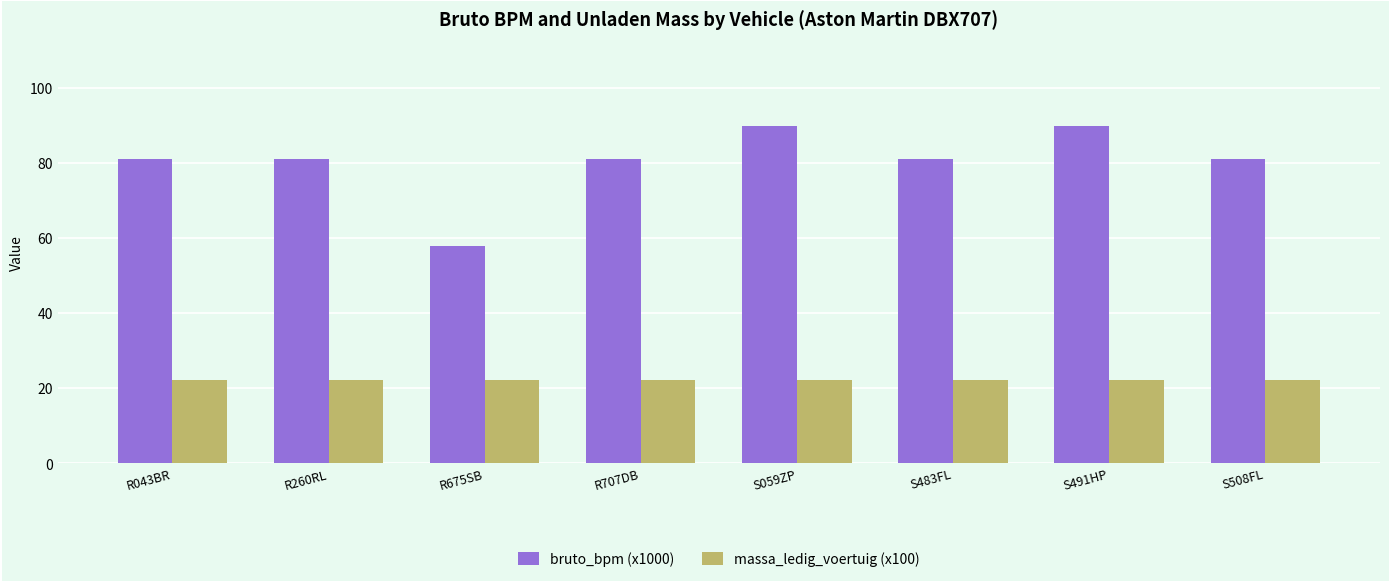

The value of massa_ledig_voertuig (x100) at R707DB is 22.2. True or false?

True